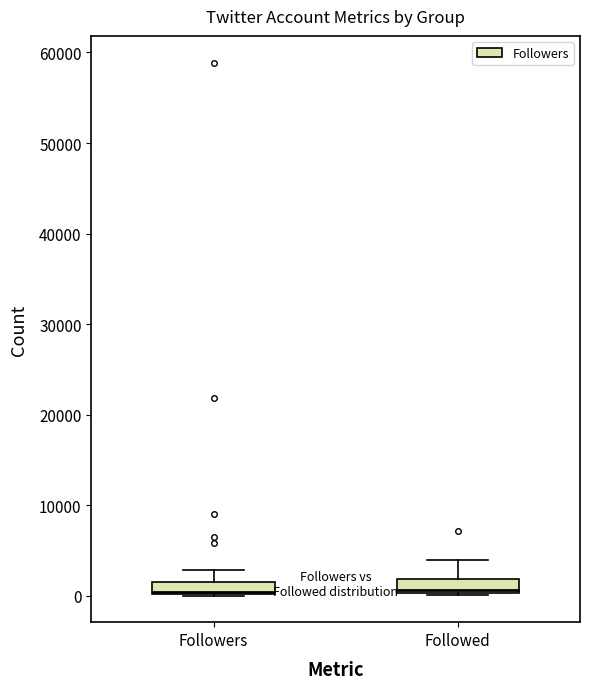

Where is the upper edge of the box for Followers on the y-axis? The values are not printed on the chart, so give them approximately, as read against the axis.

1000